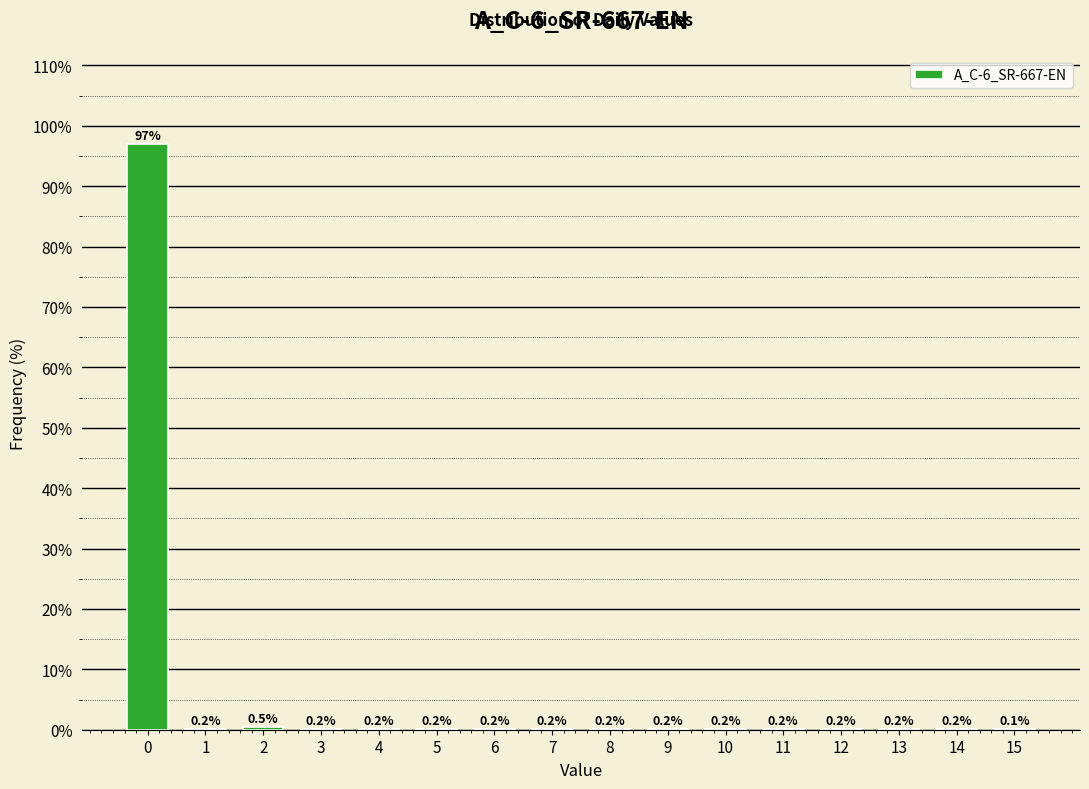

Reading left to right, what are all the values shown in this chart?

0=97.0	1=0.2	2=0.5	3=0.2	4=0.2	5=0.2	6=0.2	7=0.2	8=0.2	9=0.2	10=0.2	11=0.2	12=0.2	13=0.2	14=0.2	15=0.1